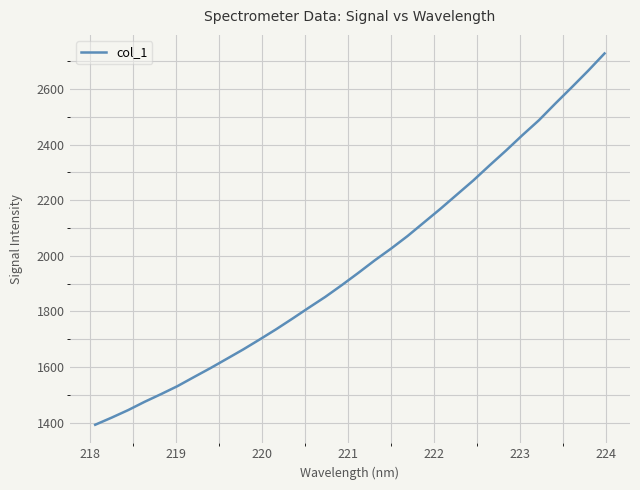

What is the difference between the maximum and minimum values?

1335.7